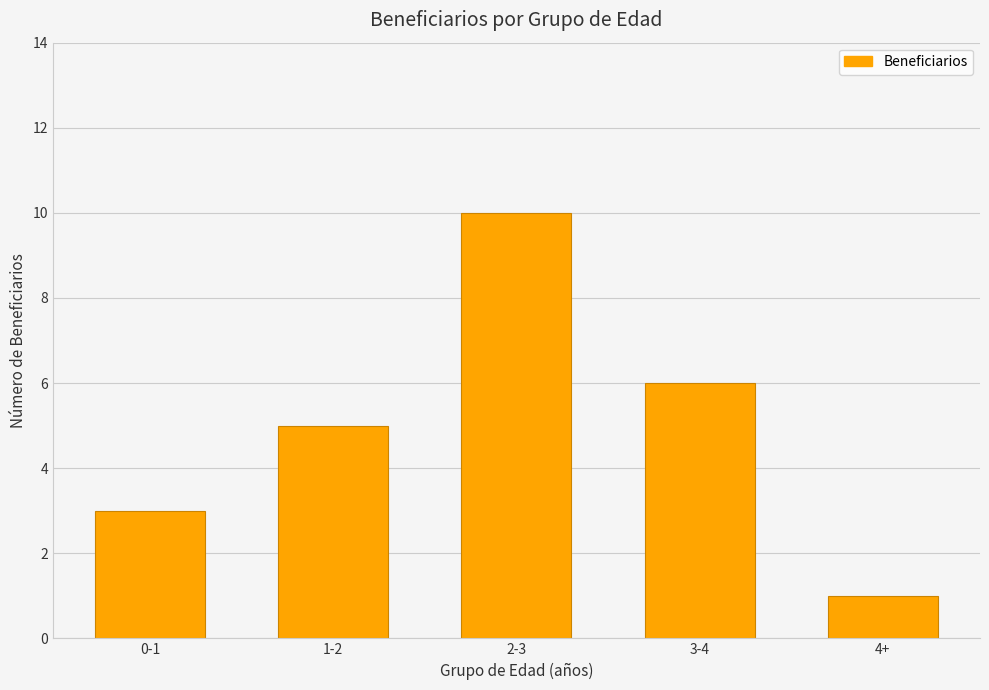

What is the difference between the values at 4+ and 2-3?

9